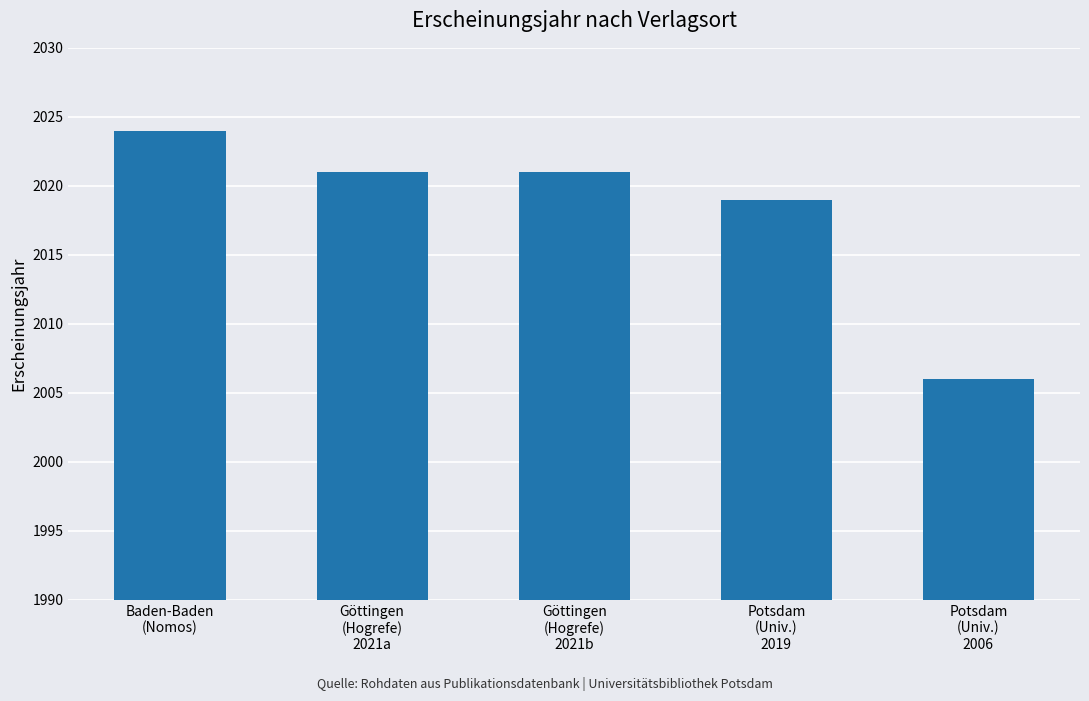

The value at Göttingen
(Hogrefe)
2021b is 2021. True or false?

True